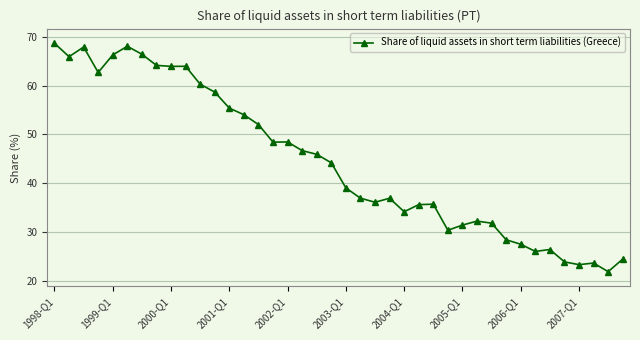

What is the value of the 13th point from the left?

55.4